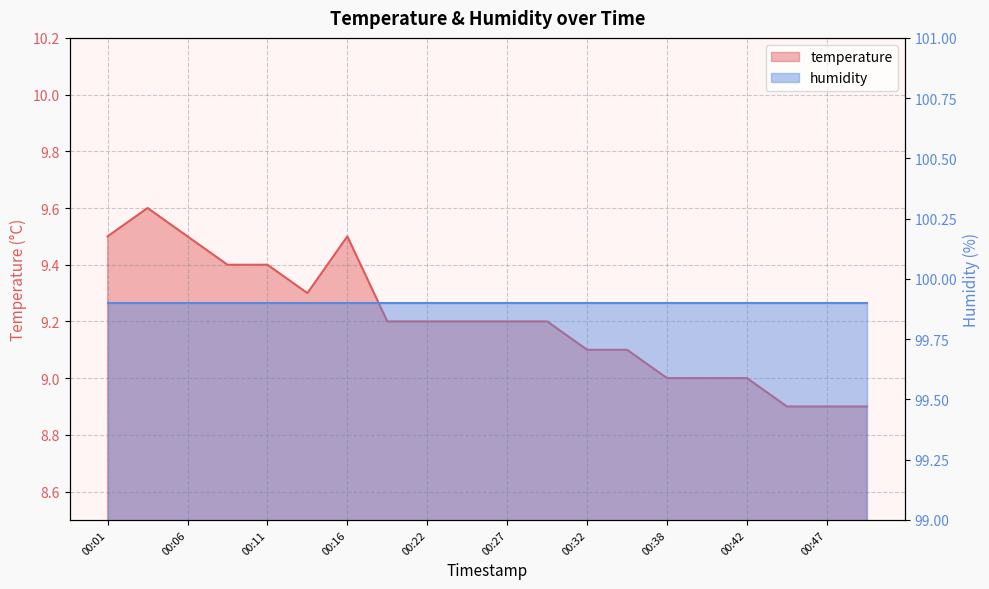

What is the ratio of the value at 00:42 to the value at 00:11?

1.0